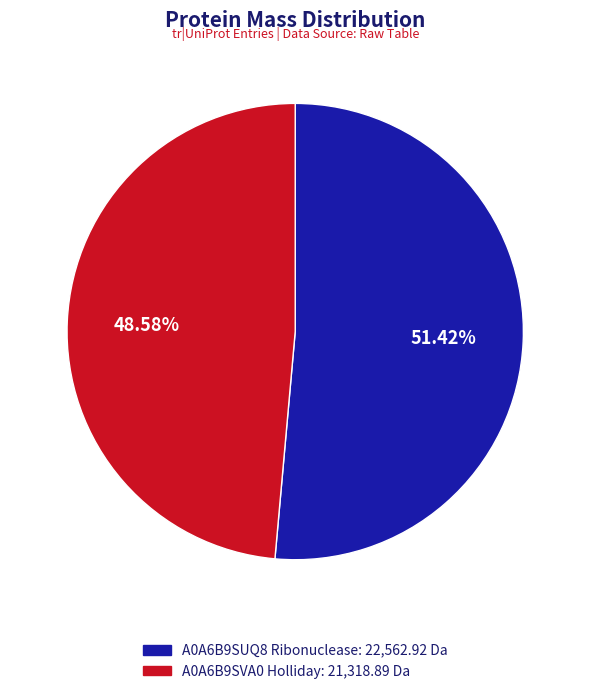

True or false: A0A6B9SUQ8 Ribonuclease accounts for 51% of the total.

True